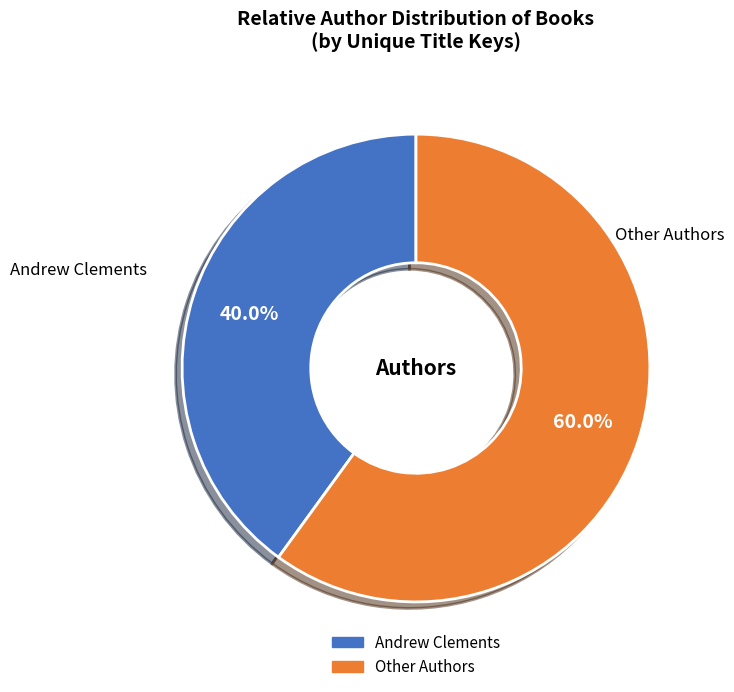

Is there a majority slice in this chart?

Yes